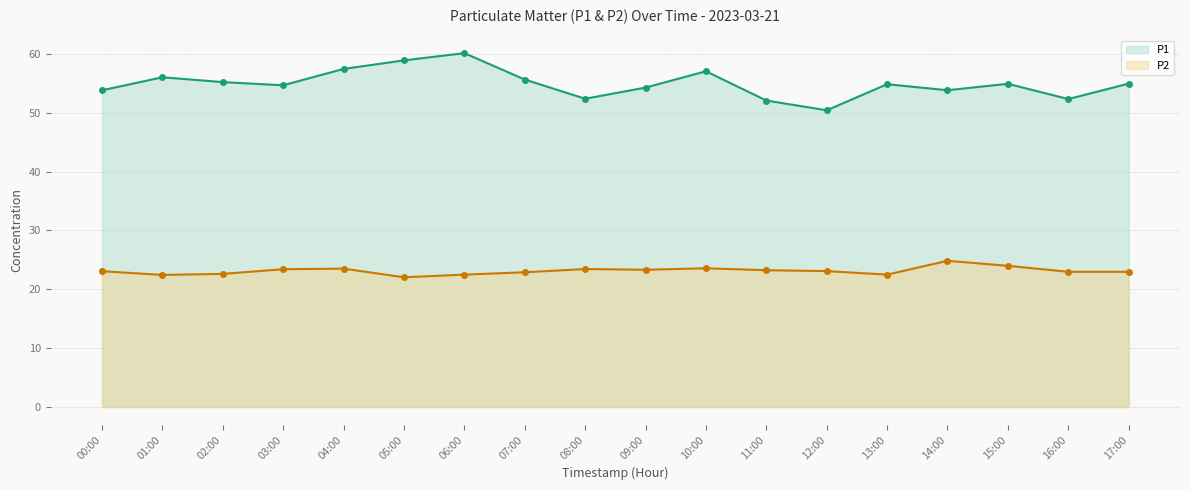

What is the label of the 15th point from the left?

14:00